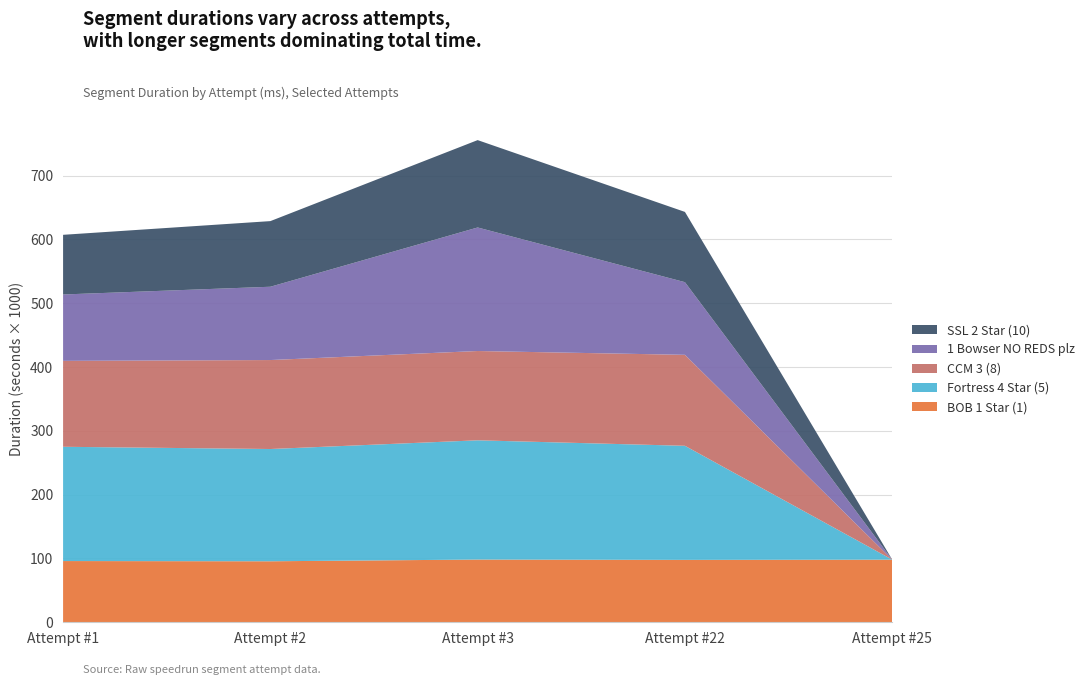

Reading left to right, what are all the values shown in this chart?

BOB 1 Star (1): 95939	95592	98289	97780	98124
Fortress 4 Star (5): 179080	175925	186870	178783	0
CCM 3 (8): 134637	139420	139933	142549	0
1 Bowser NO REDS plz: 104020	114876	193595	113849	0
SSL 2 Star (10): 93510	102842	136905	110093	0